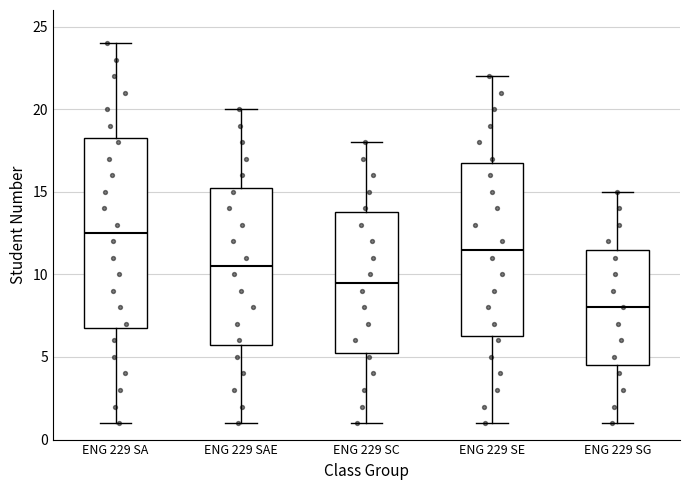

Which box has the highest median line?

ENG 229 SA